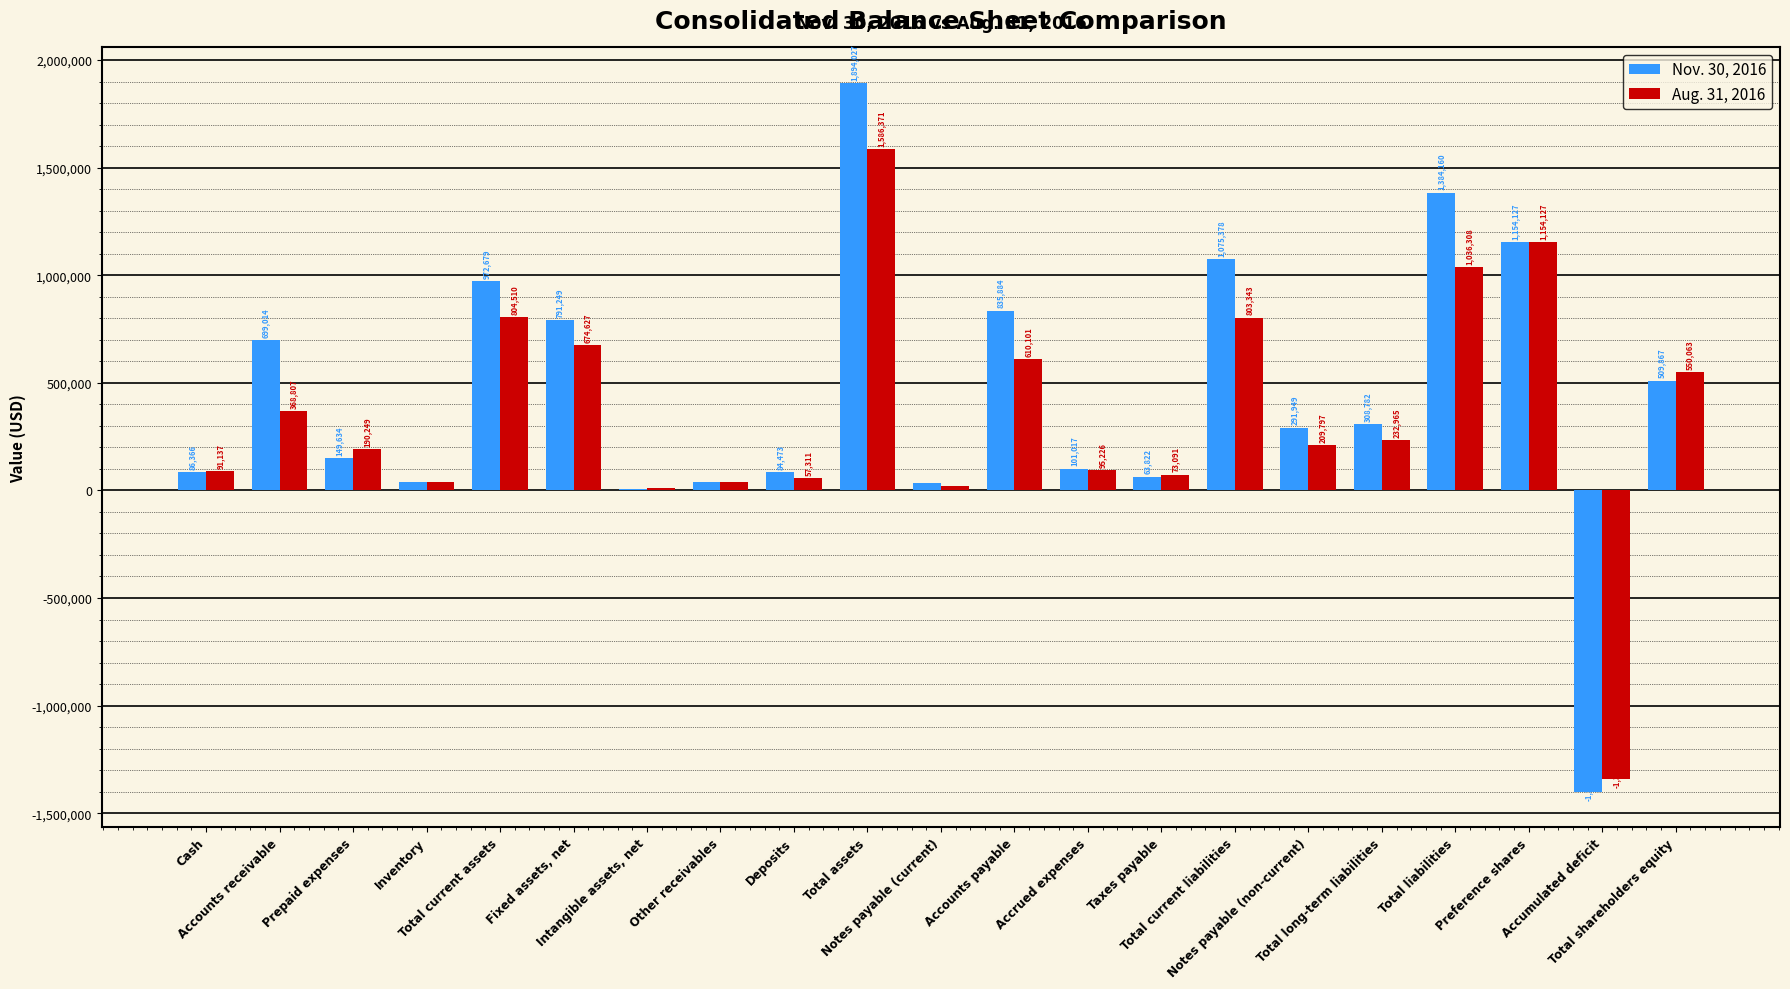

Reading left to right, what are all the values shown in this chart?

Nov. 30, 2016: Cash=86366	Accounts receivable=699014	Prepaid expenses=149634	Inventory=37665	Total current assets=972679	Fixed assets, net=791249	Intangible assets, net=6921	Other receivables=37456	Deposits=84473	Total assets=1894027	Notes payable (current)=32548	Accounts payable=835884	Accrued expenses=101017	Taxes payable=63822	Total current liabilities=1075378	Notes payable (non-current)=291949	Total long-term liabilities=308782	Total liabilities=1384160	Preference shares=1154127	Accumulated deficit=-1399422	Total shareholders equity=509867
Aug. 31, 2016: Cash=91137	Accounts receivable=368807	Prepaid expenses=190249	Inventory=40323	Total current assets=804510	Fixed assets, net=674627	Intangible assets, net=9065	Other receivables=39540	Deposits=57311	Total assets=1586371	Notes payable (current)=18368	Accounts payable=610101	Accrued expenses=95226	Taxes payable=73091	Total current liabilities=803343	Notes payable (non-current)=209797	Total long-term liabilities=232965	Total liabilities=1036308	Preference shares=1154127	Accumulated deficit=-1340602	Total shareholders equity=550063